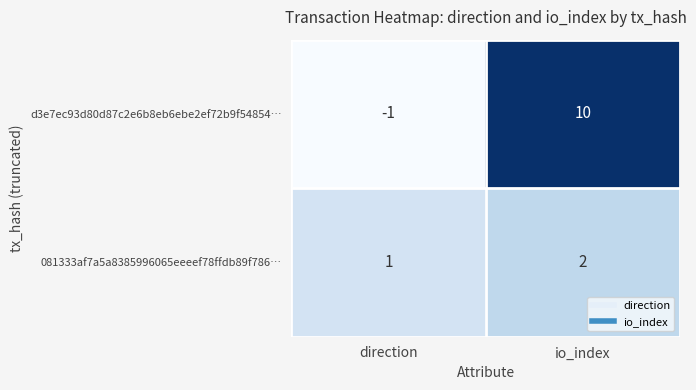

Which series has the widest spread of values?

d3e7ec93d80d87c2e6b8eb6ebe2ef72b9f54854…